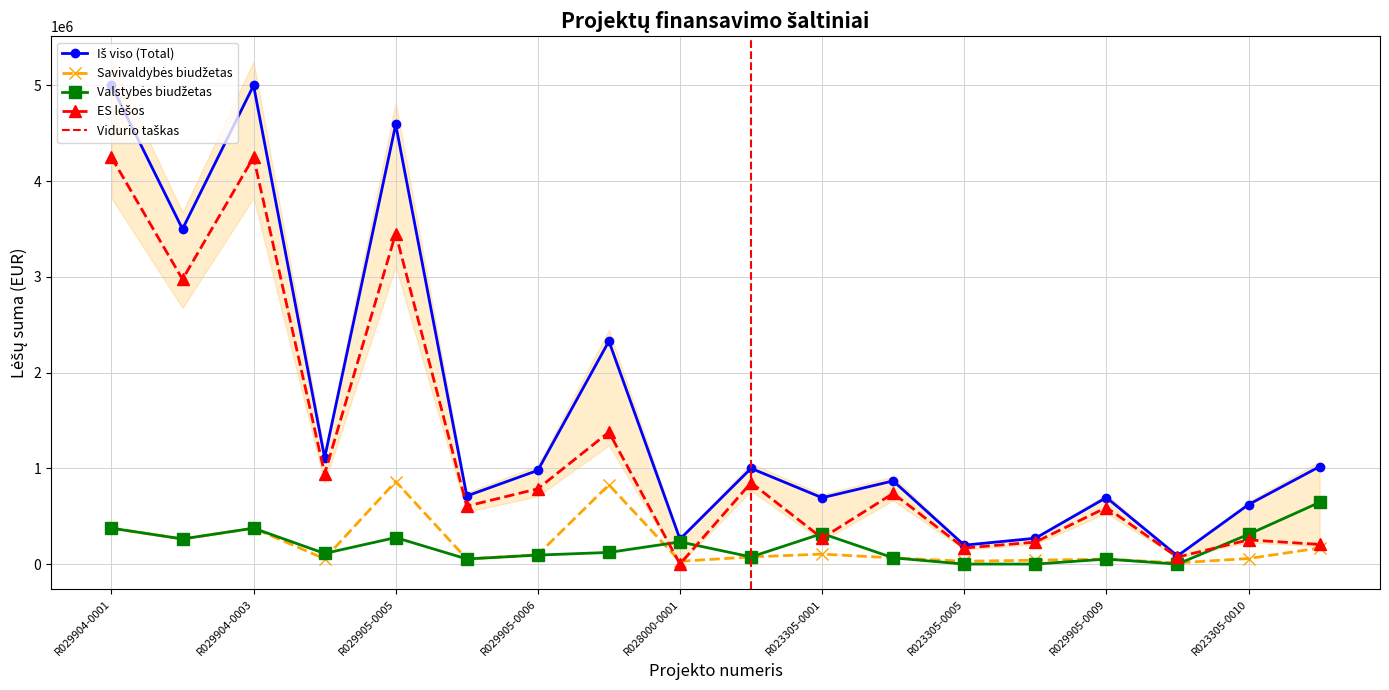

What is the difference between the second highest and minimum values in the ES lėšos series?

4250000.0